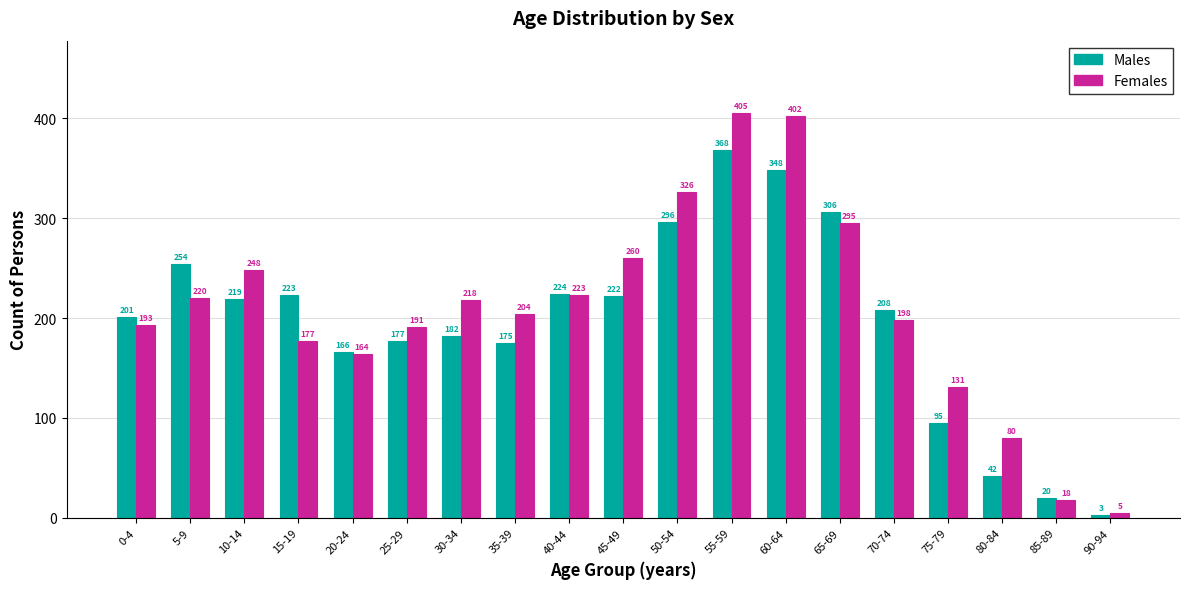

Is it true that Males equals 239 at 55-59?

False